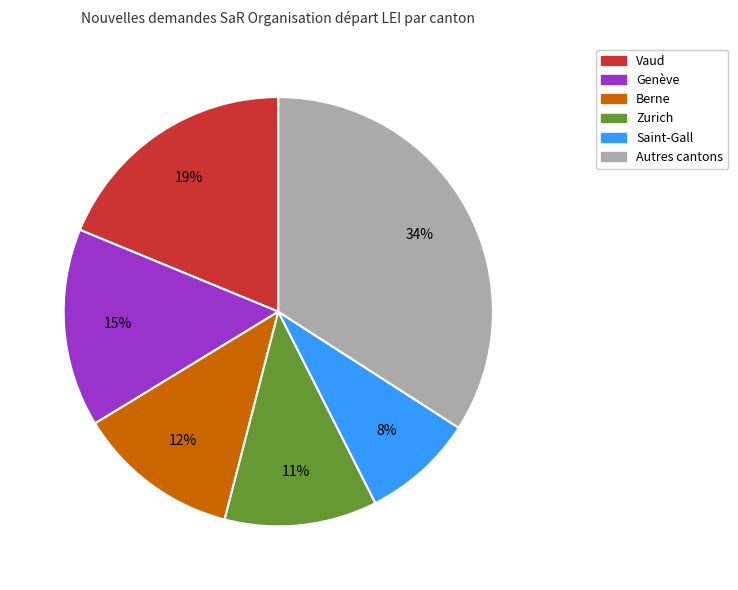

To the nearest percent, what is the average slice percentage?

17%